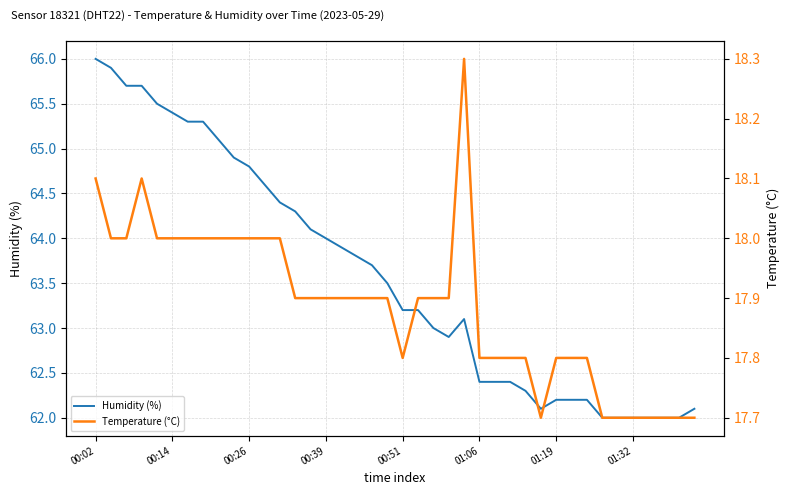

What is the maximum value for Humidity (%)?

66.0